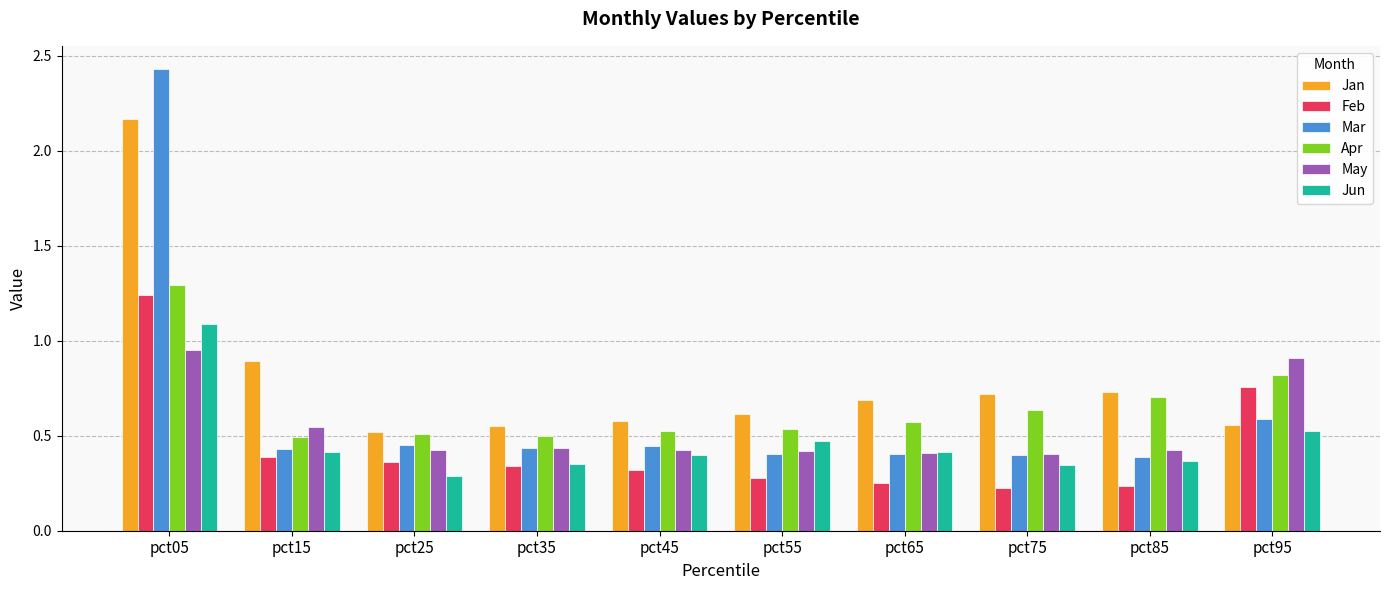

What is the difference between the highest and lowest values at pct05?

1.5